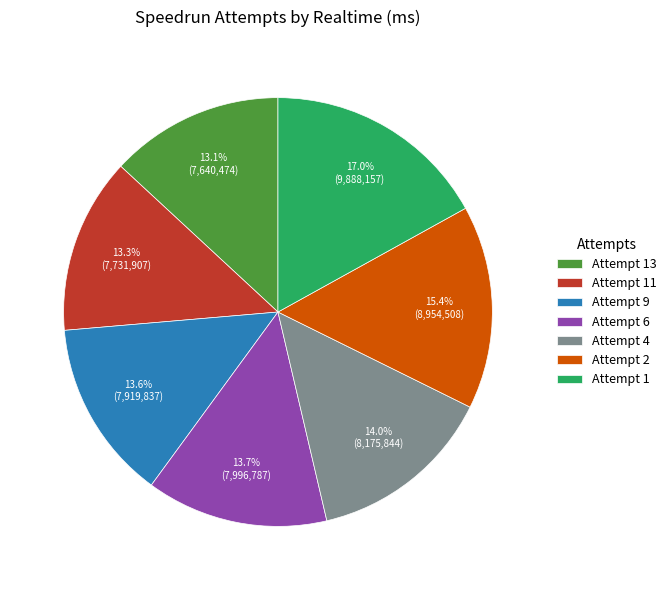

What is the total percentage of Attempt 6 and Attempt 9?

27.3%